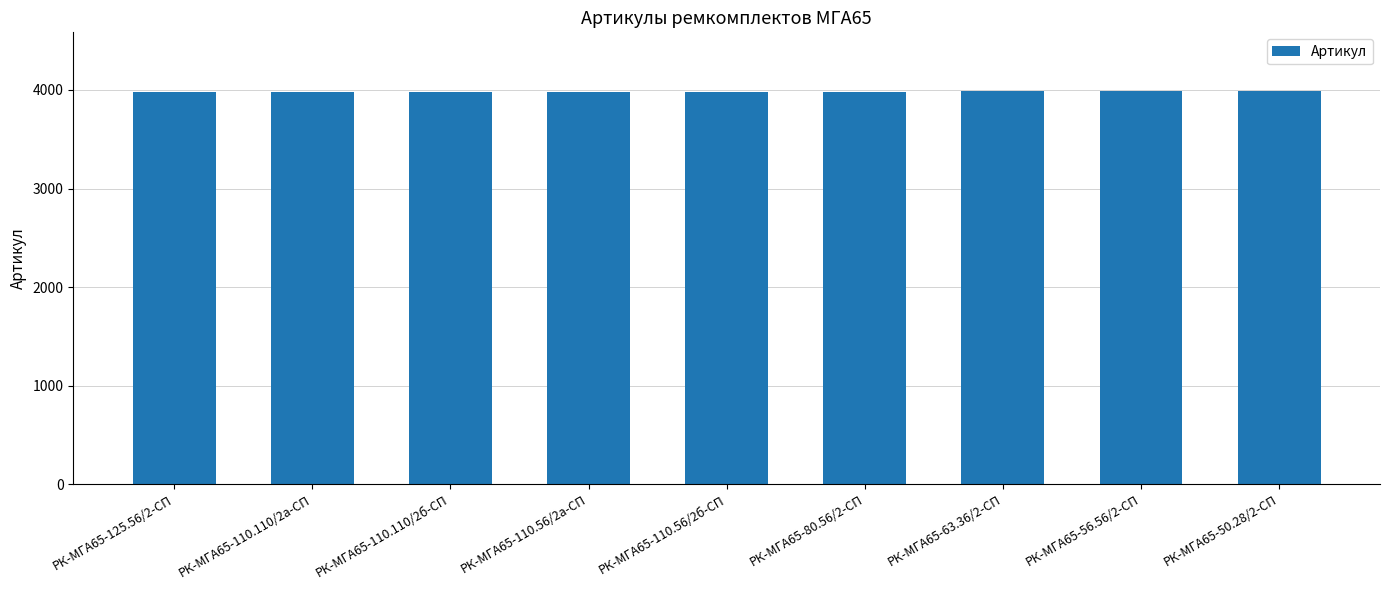

What is the label of the 9th bar from the right?

РК-МГА65-125.56/2-СП